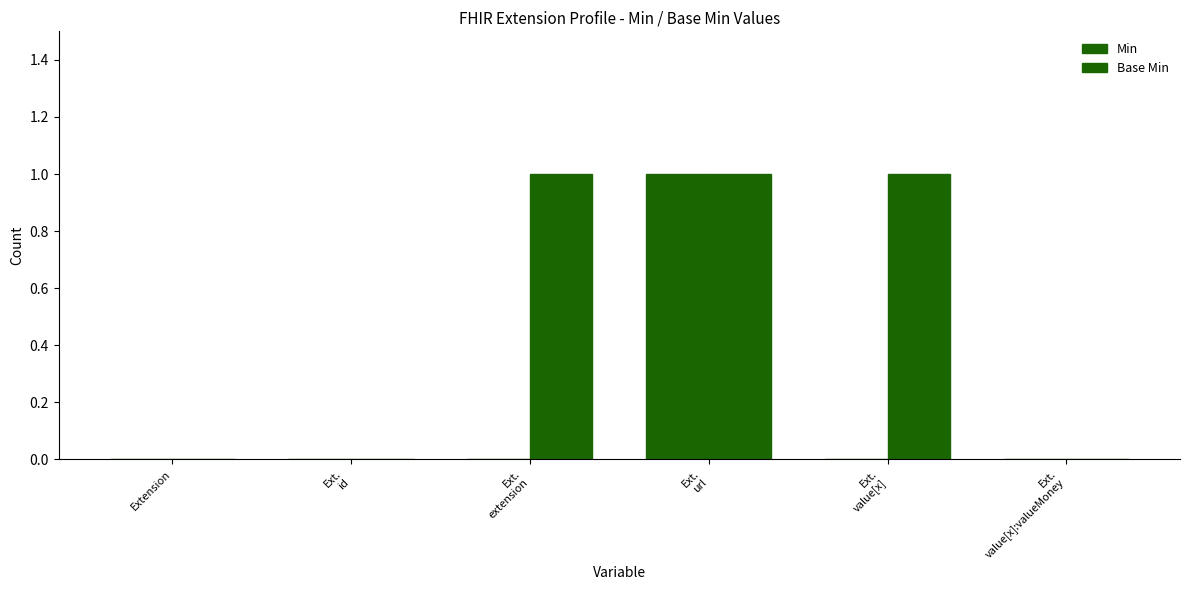

List the labels in order of Base Min value, largest first.

Ext.
extension, Ext.
url, Ext.
value[x], Extension, Ext.
id, Ext.
value[x]:valueMoney